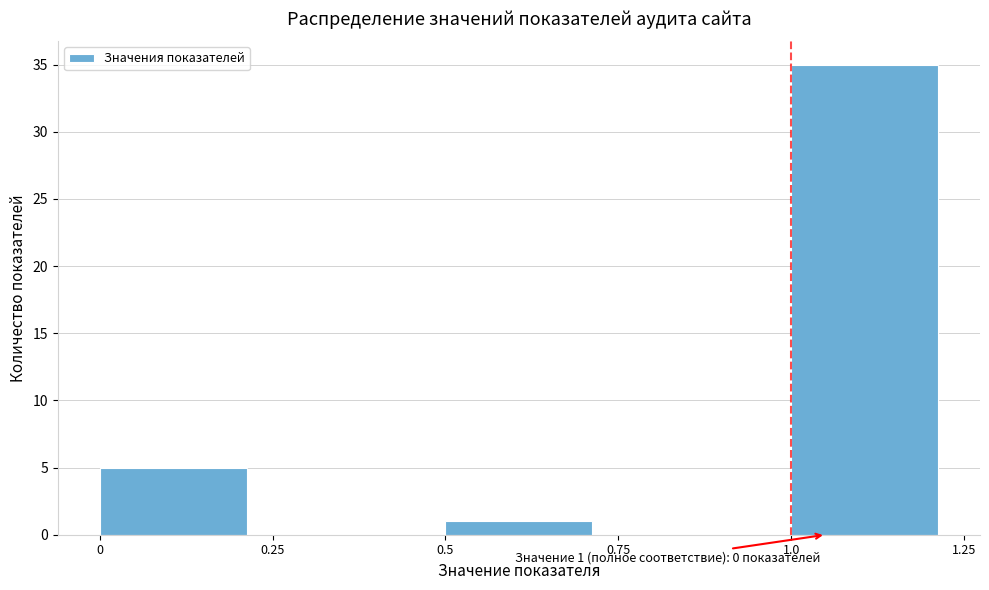

Over which range of the x-axis is the bar tallest?

1.0 to 1.25